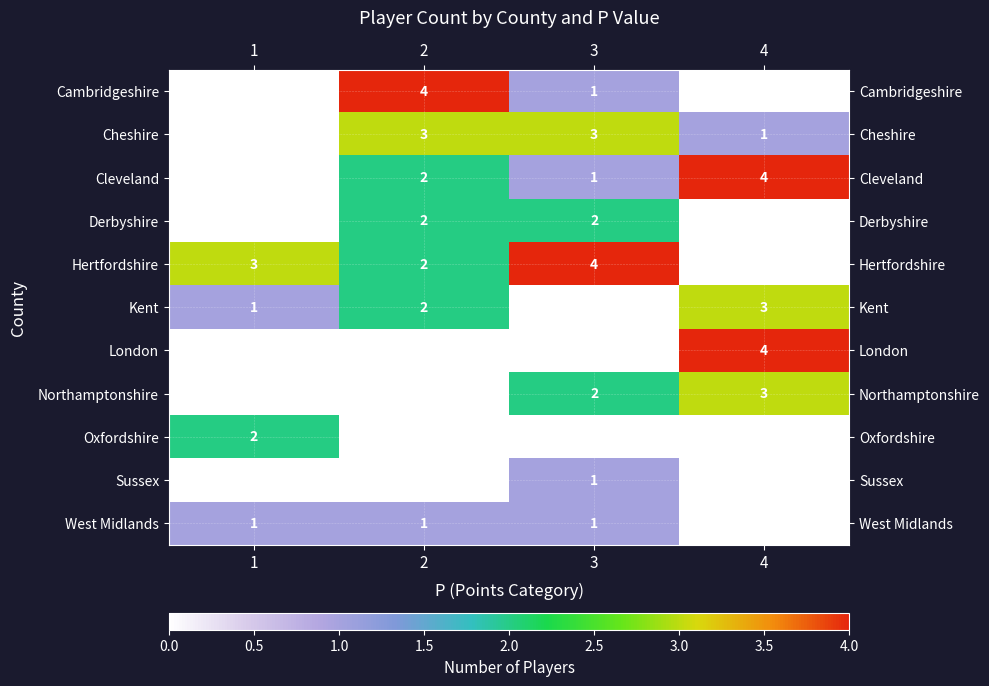

How many values in West Midlands are above zero?

3